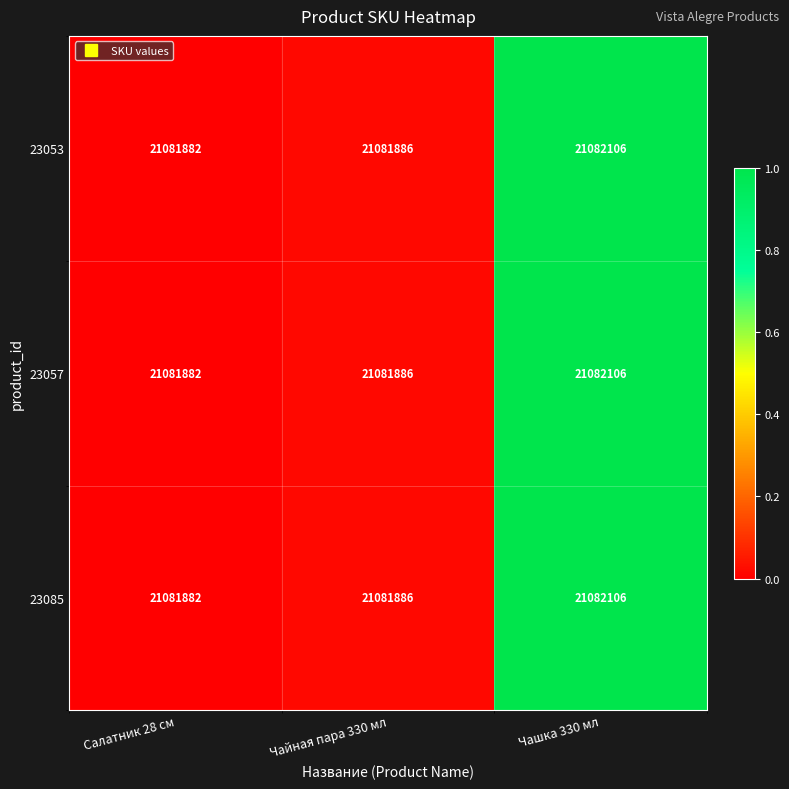

True or false: 23057 has a value of 37516439 at Салатник 28 см.

False